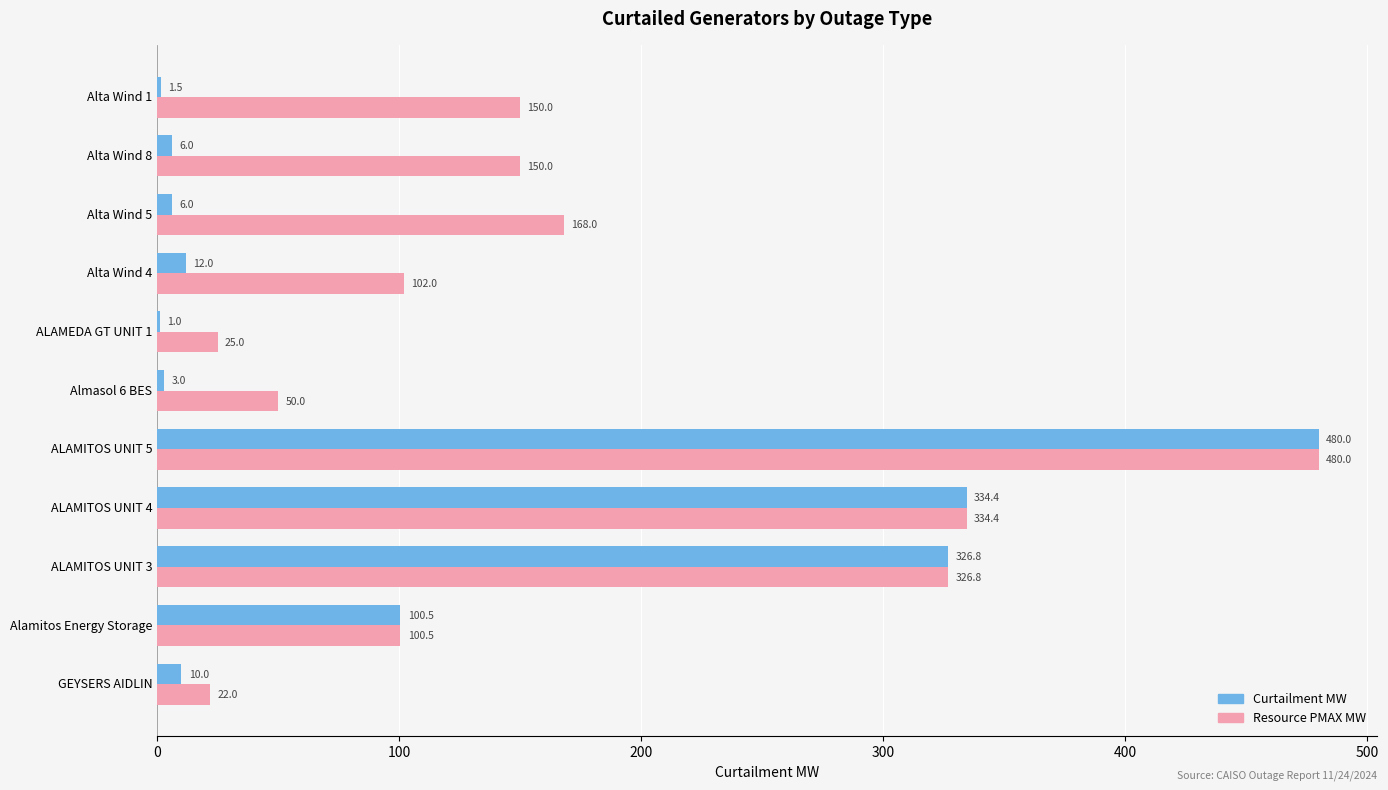

At which category is the sum across all series the highest?

ALAMITOS UNIT 5